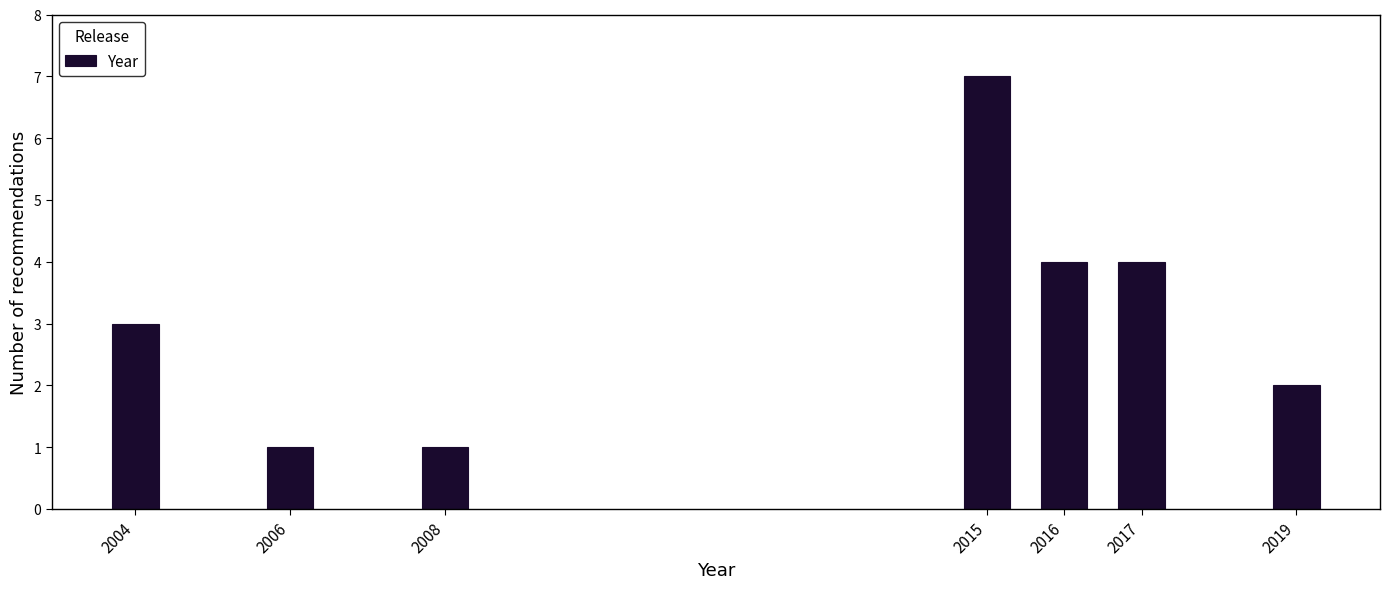

Reading right to left, transcribe all the data shown in this chart.

2	4	4	7	1	1	3